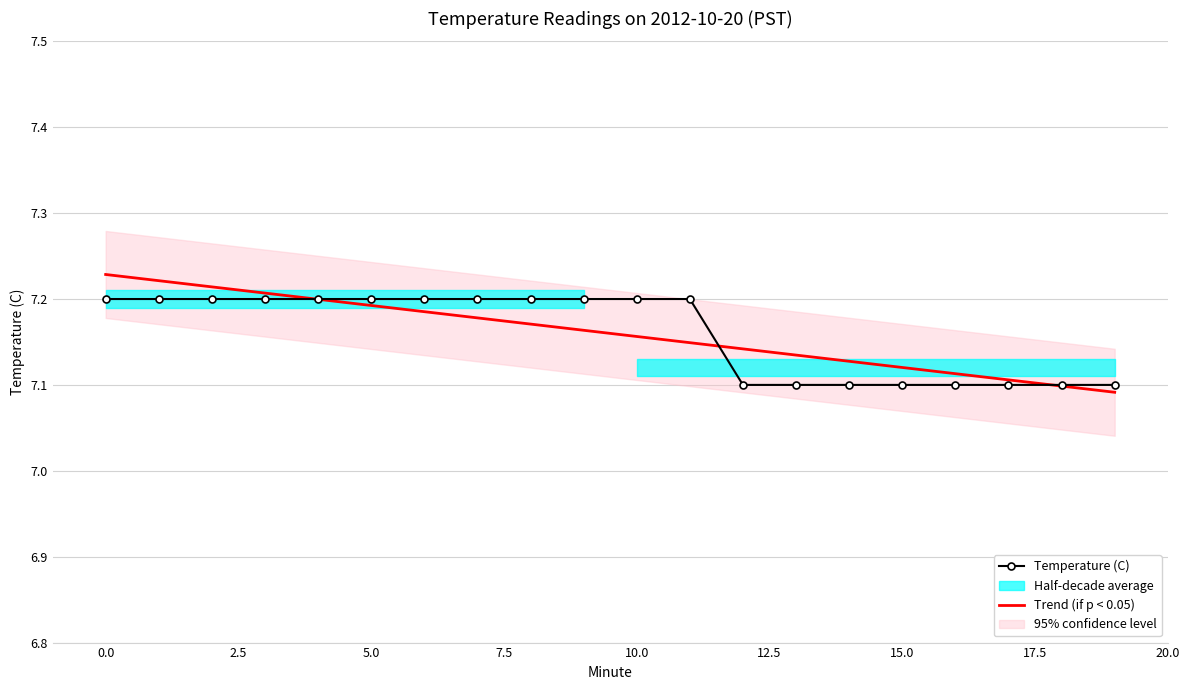

Reading left to right, list all the values displayed in this chart.

0=7.2	1=7.2	2=7.2	3=7.2	4=7.2	5=7.2	6=7.2	7=7.2	8=7.2	9=7.2	10=7.2	11=7.2	12=7.1	13=7.1	14=7.1	15=7.1	16=7.1	17=7.1	18=7.1	19=7.1